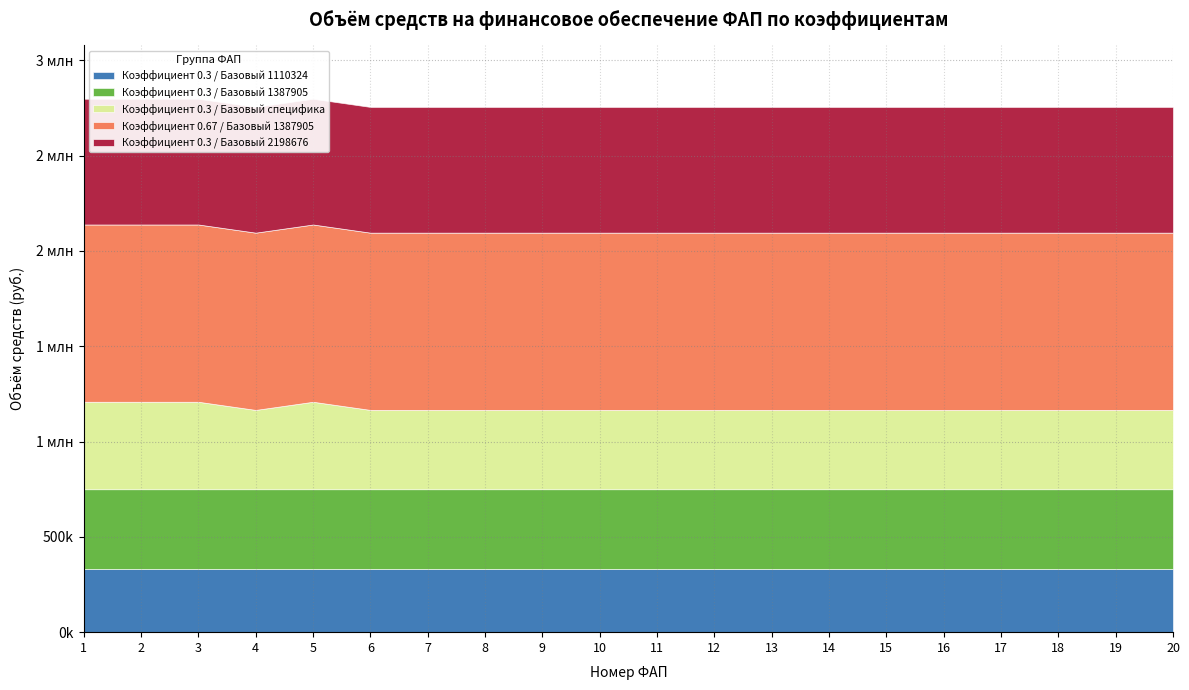

Is the value of Коэффициент 0.67 / Базовый 1387905 at 8 greater than the value of Коэффициент 0.3 / Базовый 1110324 at 7?

Yes